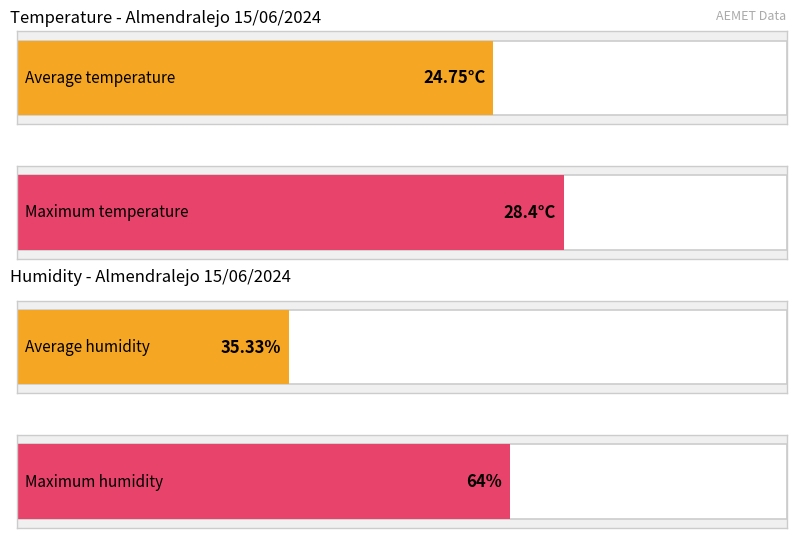

What is the maximum value for Humidity (%)?

64.0